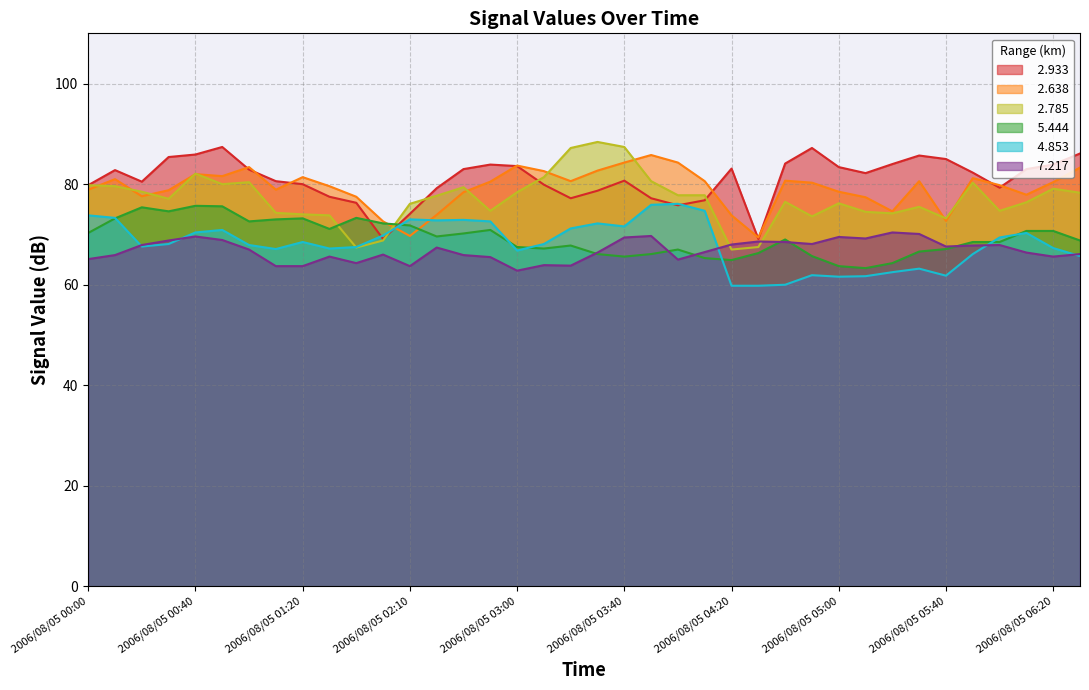

True or false:   5.444 and   2.933 intersect in this chart.

True